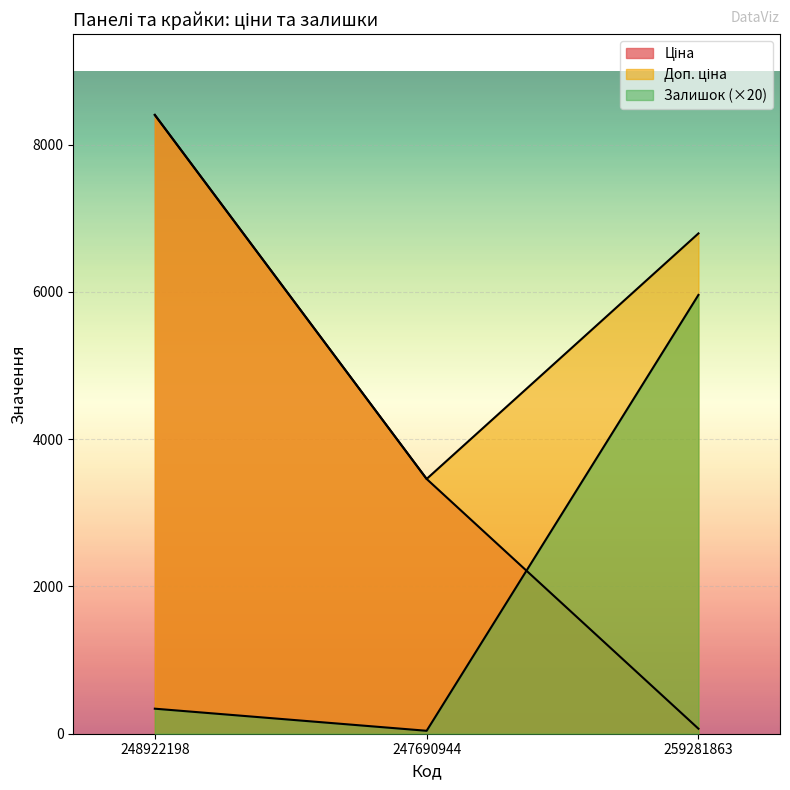

Does the chart display data point markers on the line(s)?

No